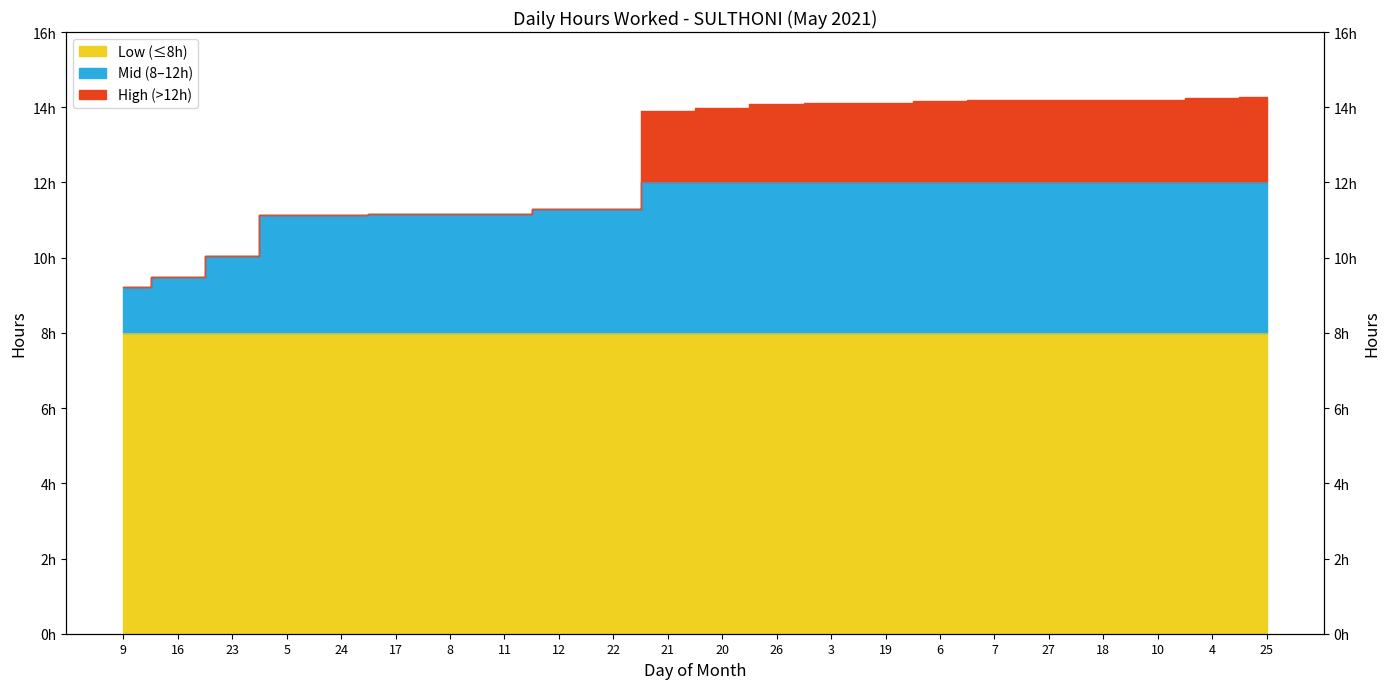

Does the chart have visible grid lines?

No